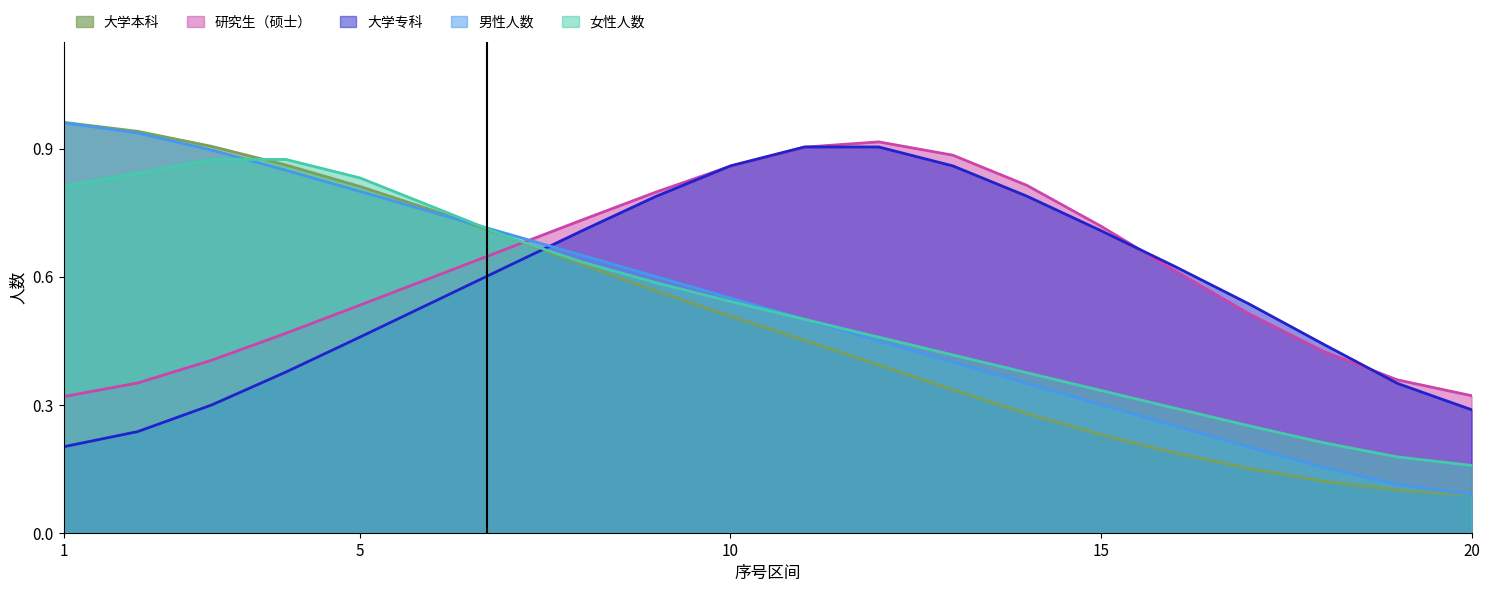

What is the average value of the 大学专科 series?

0.6